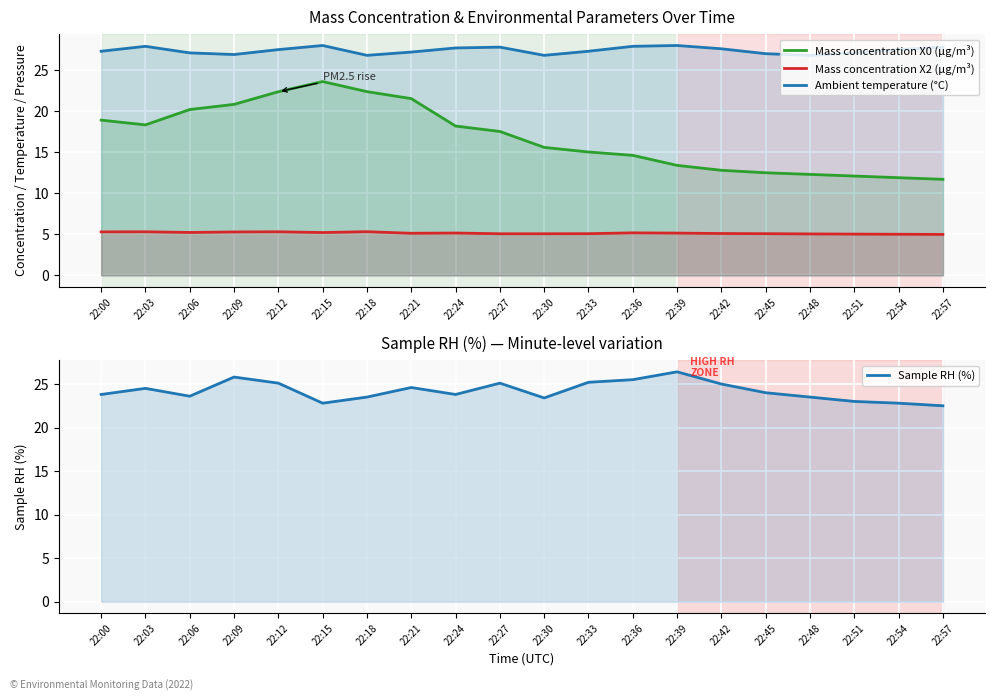

The Mass concentration X2 (μg/m³) series shows 3.2 at 22:48. True or false?

False